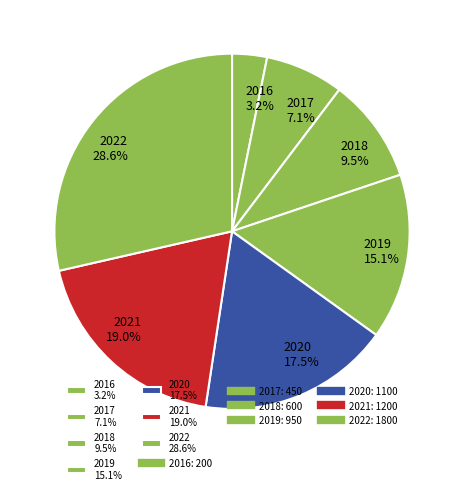

What percentage is NOT represented by 2020?

82.5%